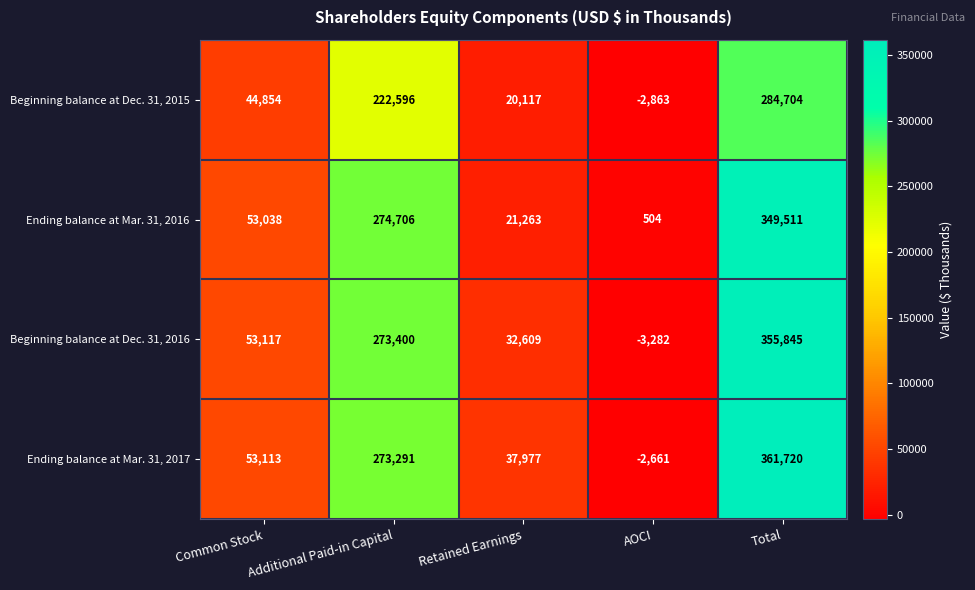

The value of Beginning balance at Dec. 31, 2016 at AOCI is -2080. True or false?

False